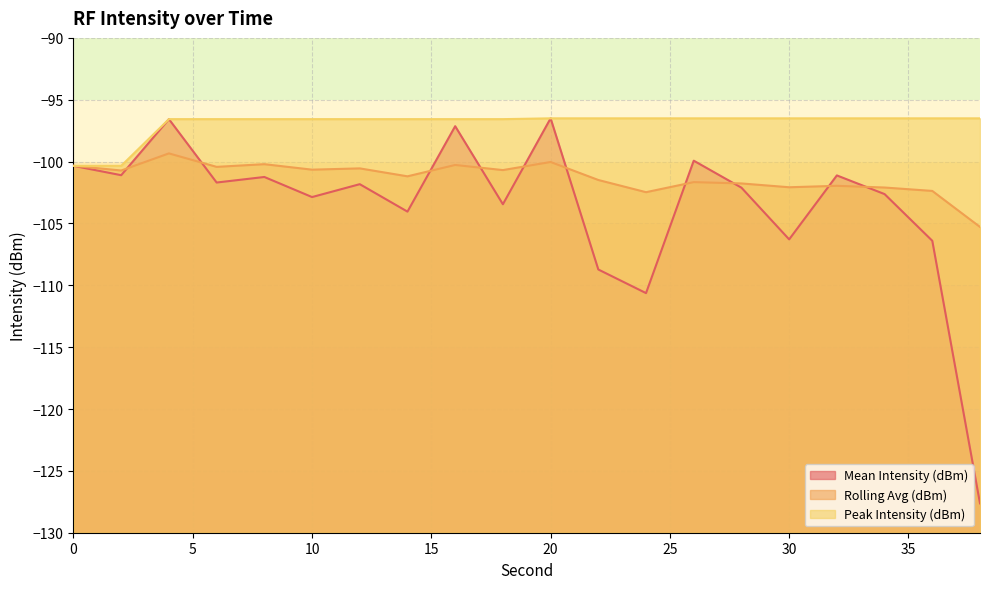

What is the average value of the Peak Intensity (dBm) series?

-96.9